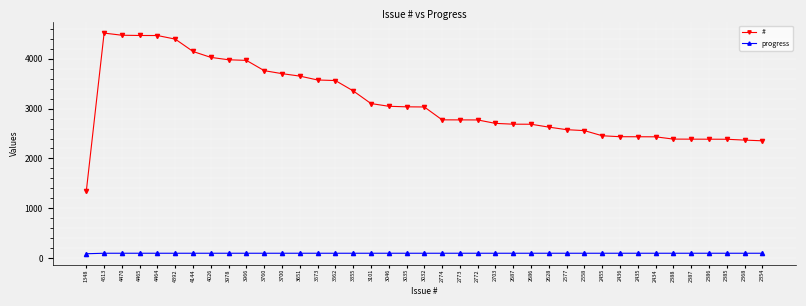

How many lines are shown in the chart?

2